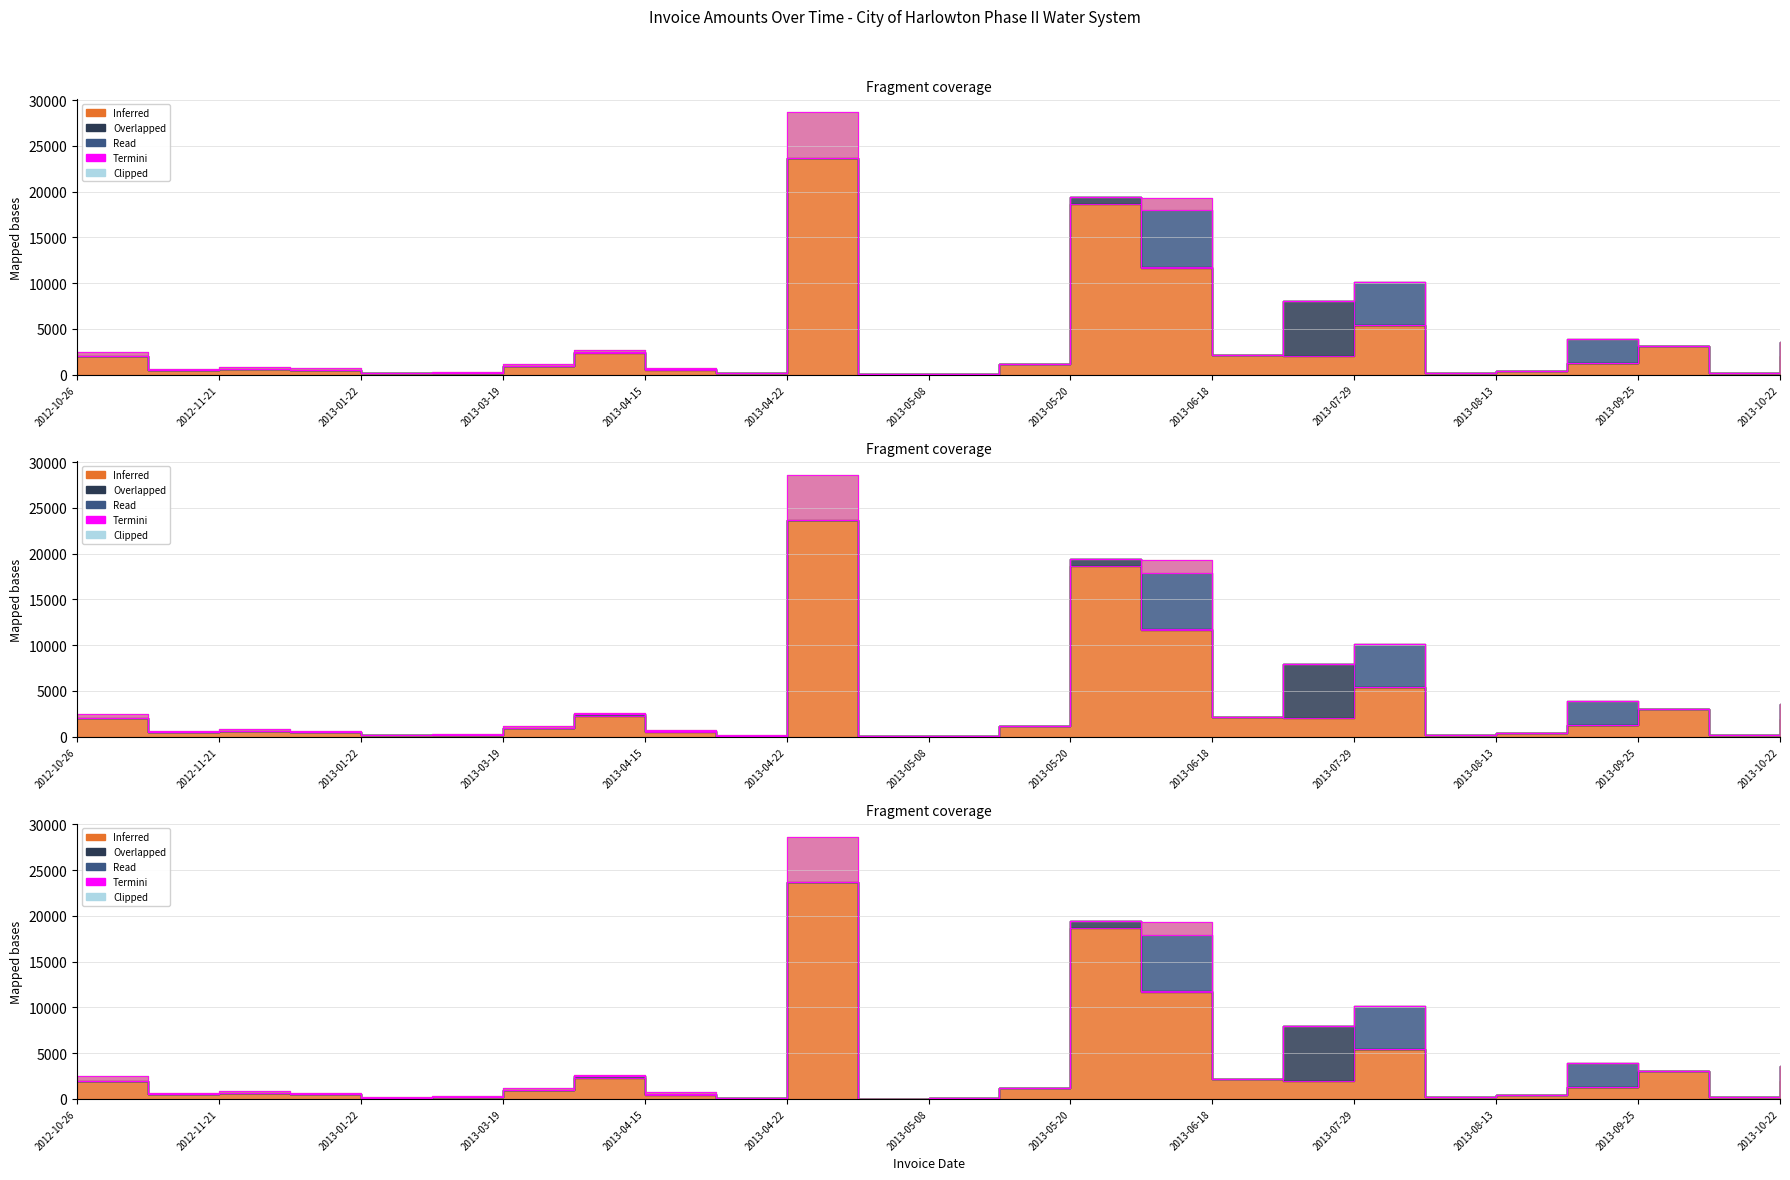

What is the spread (max minus min) of values at 2013-05-20?

18634.6